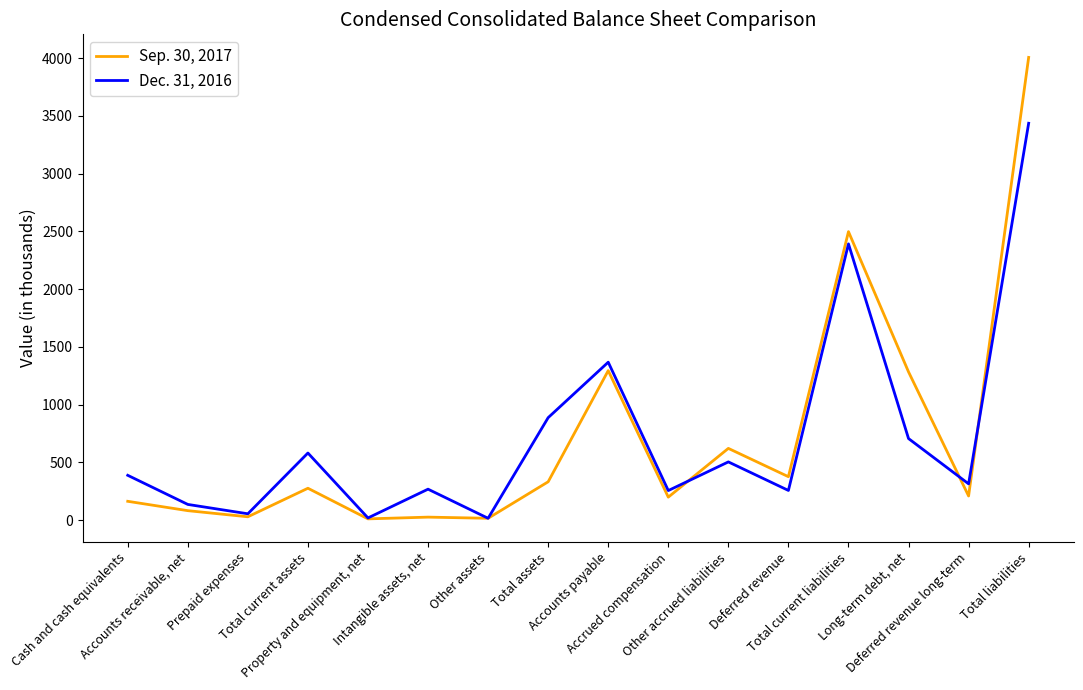

What is the greatest value displayed?

4006